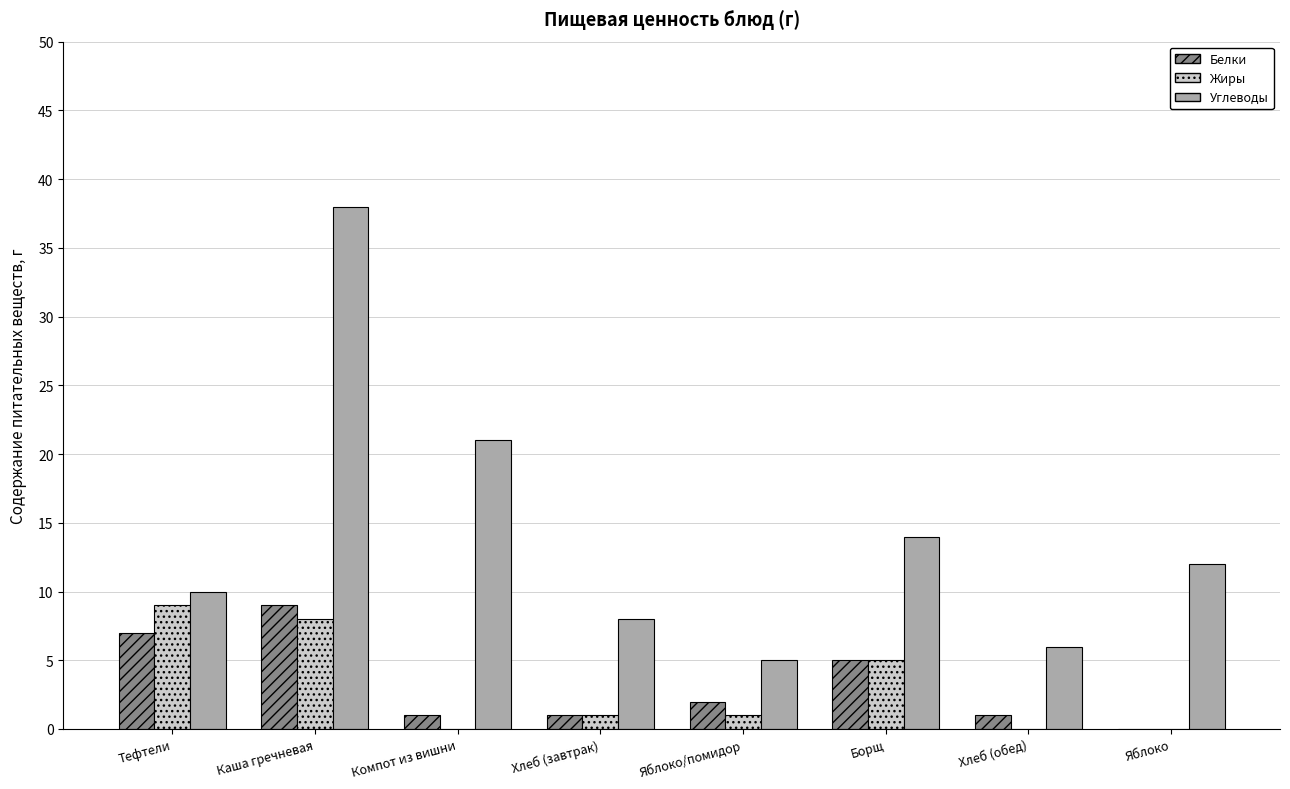

What is the sum of all Жиры values?

24